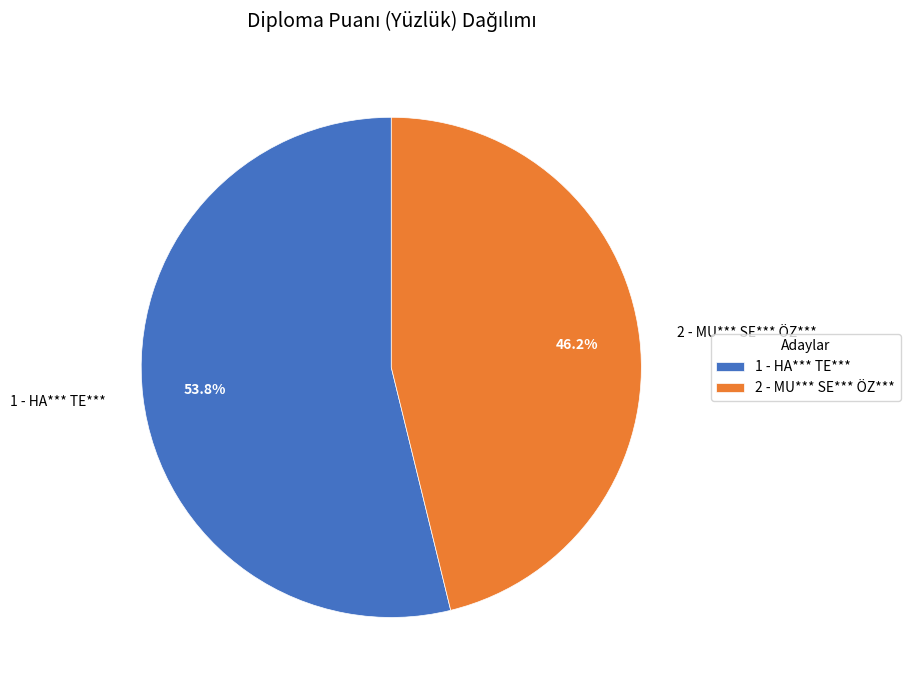

Rank the categories by value from lowest to highest.

2 - MU*** SE*** ÖZ***, 1 - HA*** TE***